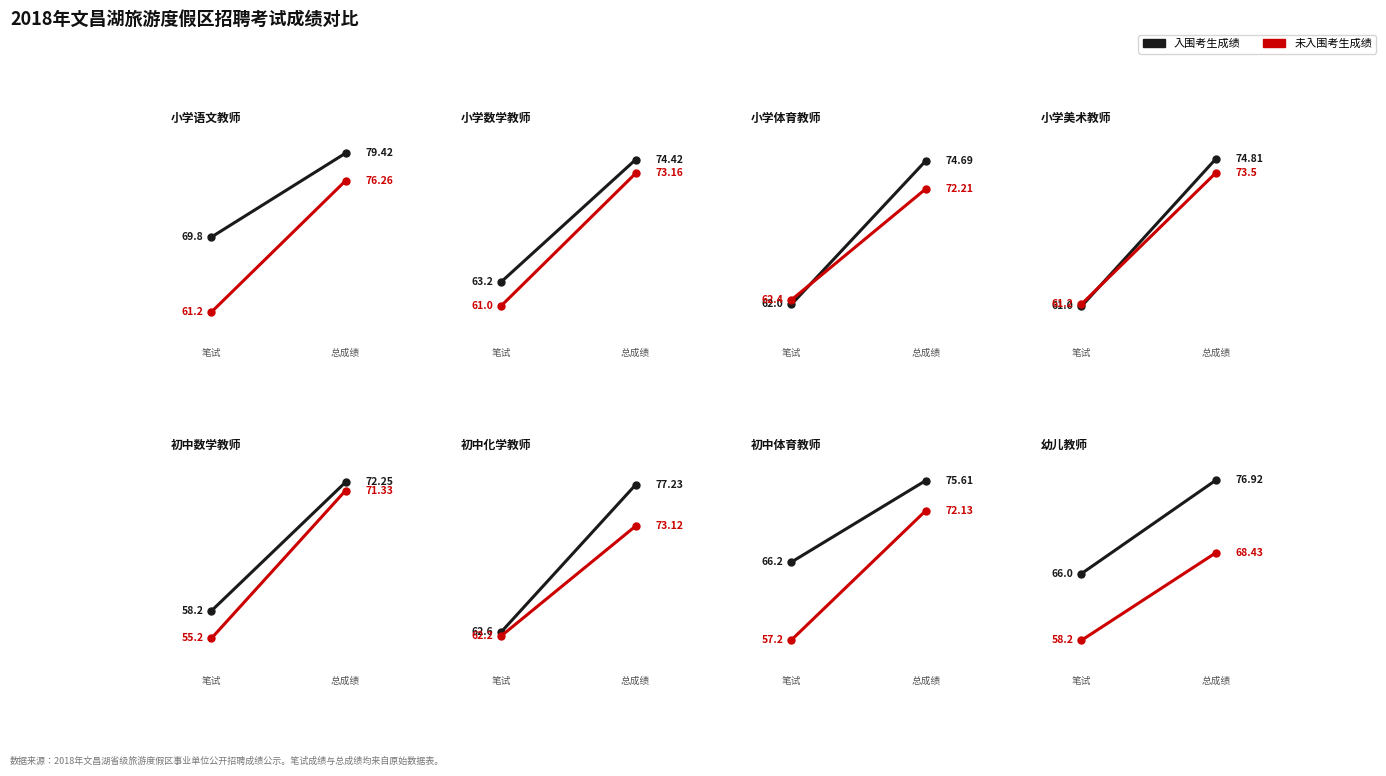

At which label does 最高分 reach its peak?

总成绩